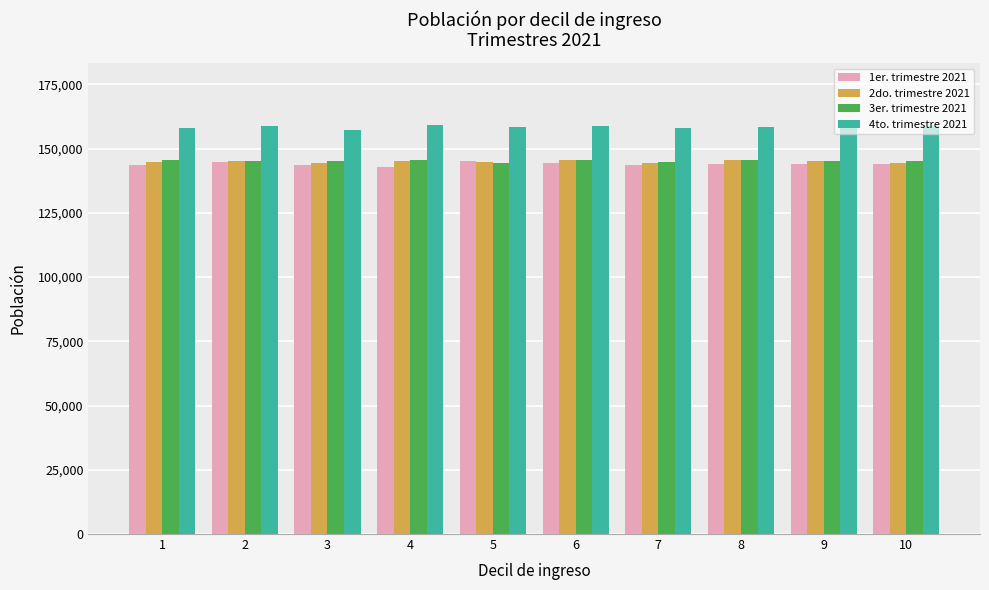

What is the average value of the 1er. trimestre 2021 series?

144027